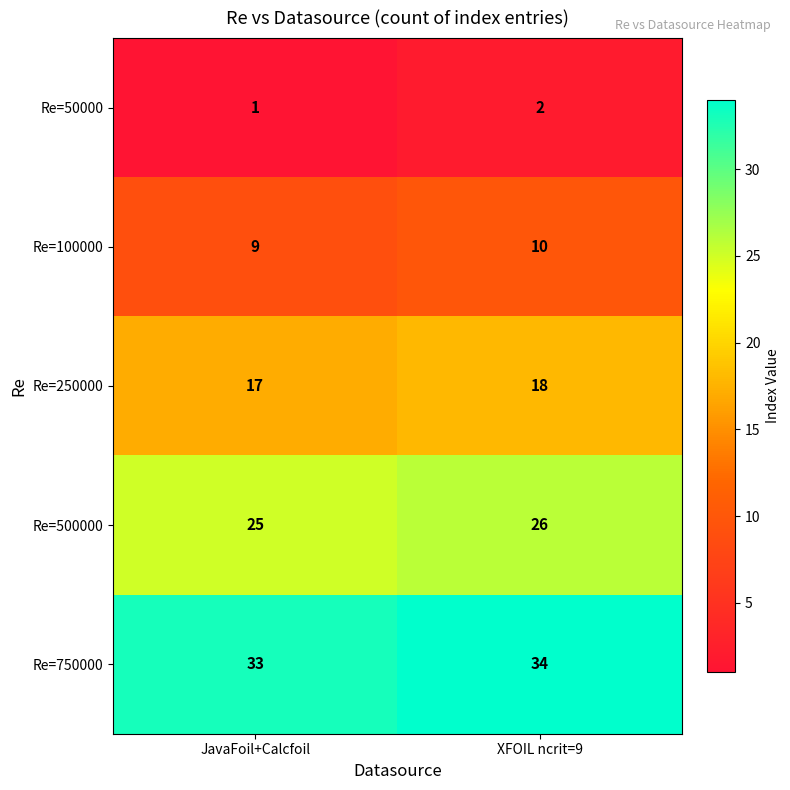

What is the difference between the highest and lowest values at JavaFoil+Calcfoil?

32